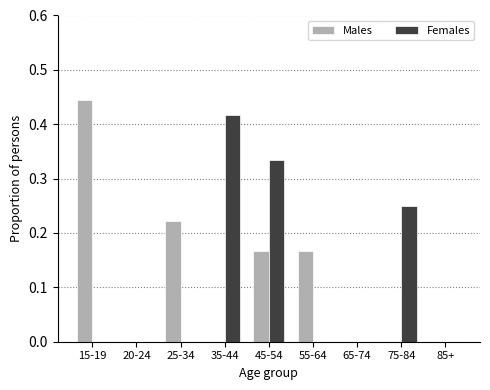

Is it true that Females equals 0.0 at 25-34?

True